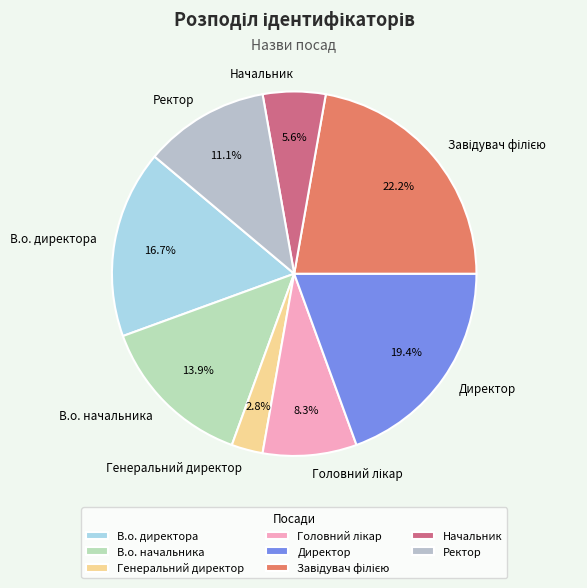

How many segments does this pie chart have?

8